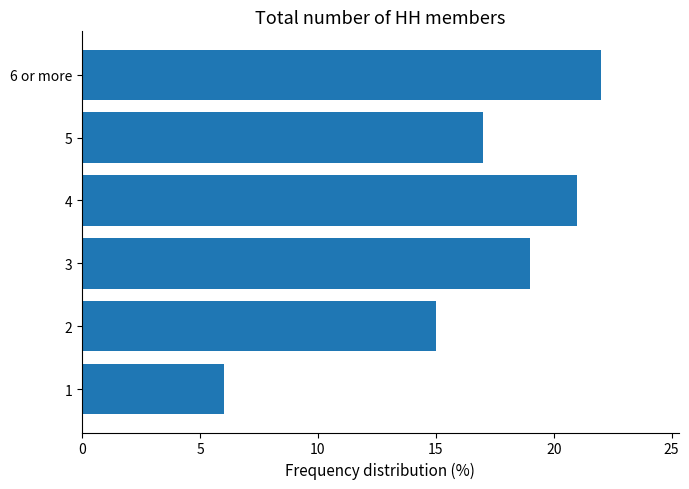

Is it true that the value at 2 is 5?

False